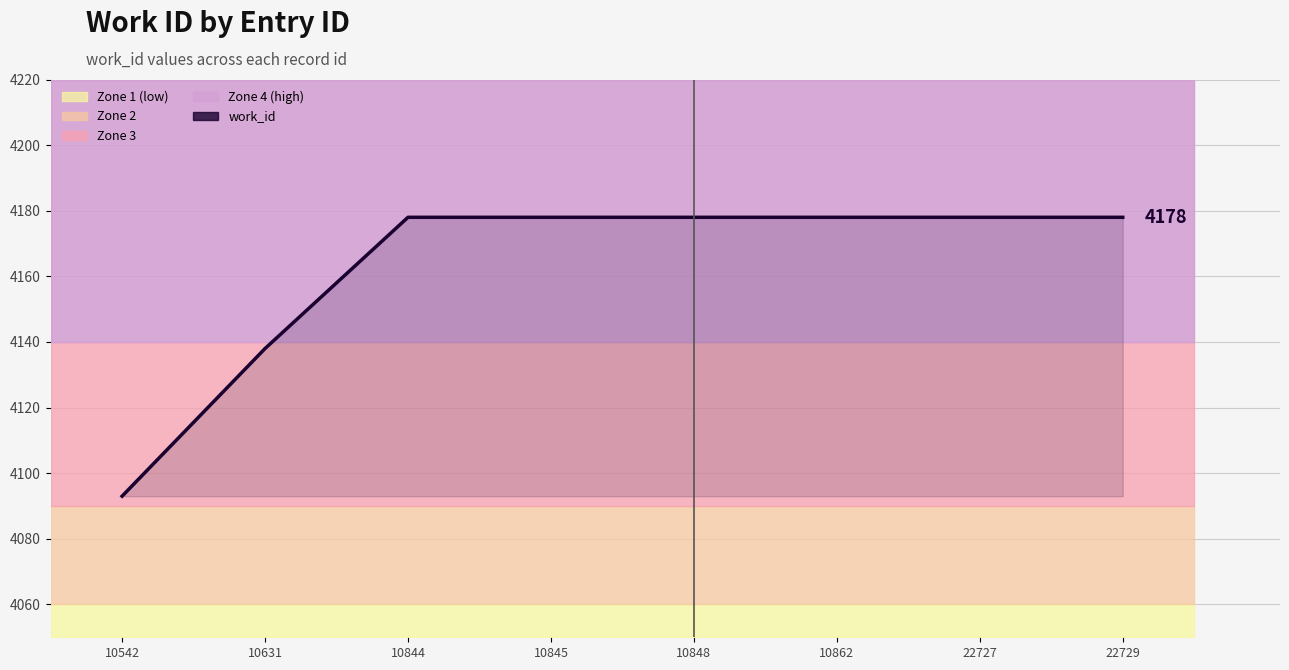

The chart shows a value of 4178 at 10862. True or false?

True